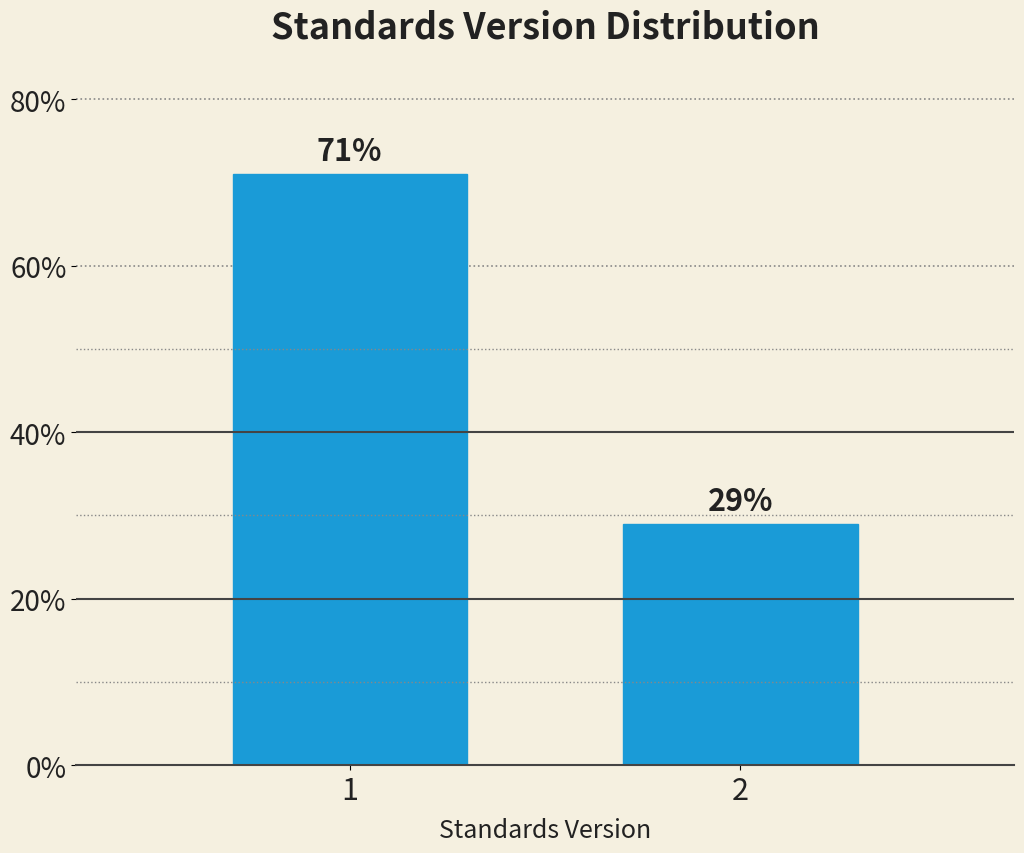

Reading left to right, extract all data points from this chart.

1=71.0	2=29.0